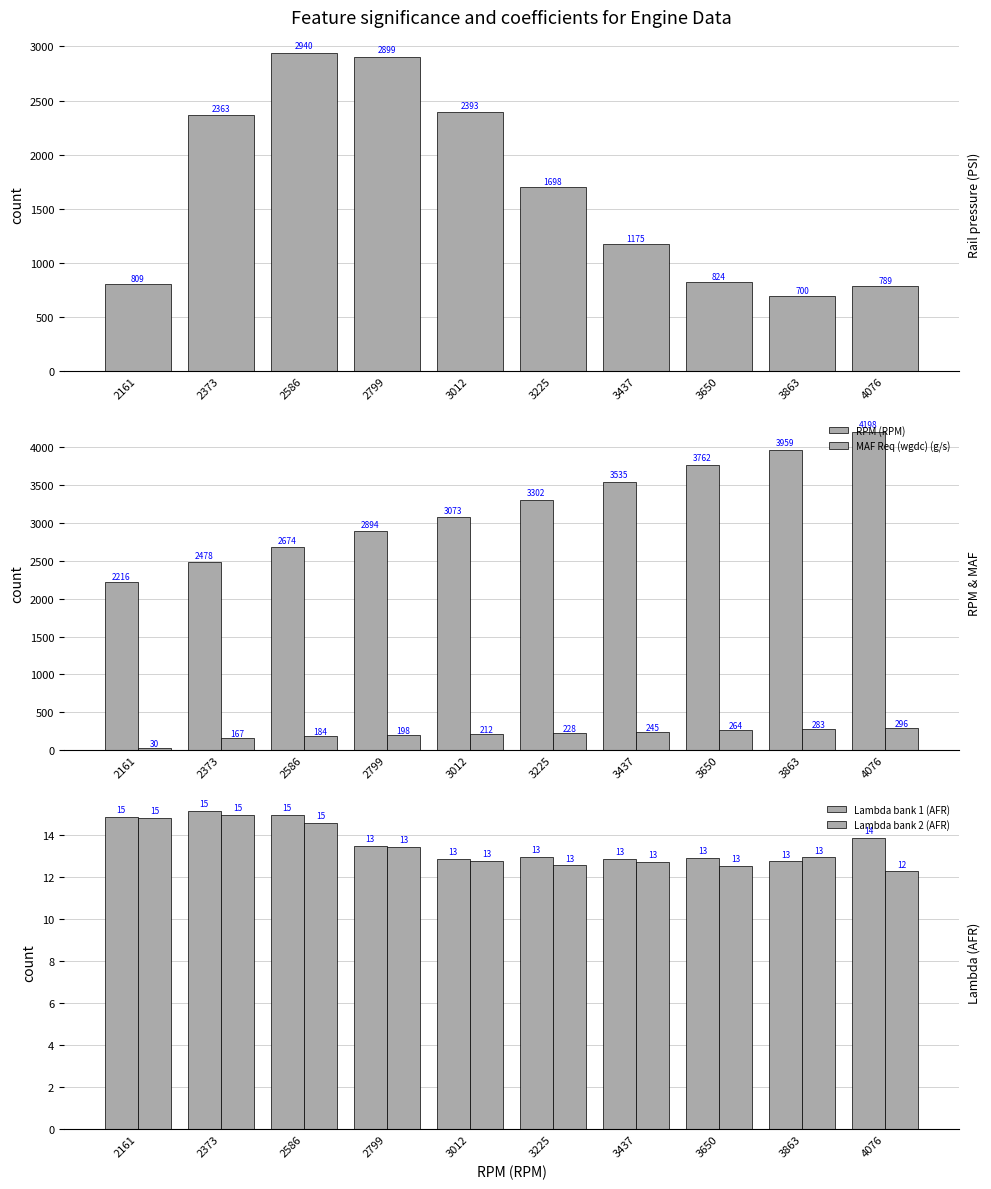

Rank the categories by Lambda bank 1 (AFR) value from highest to lowest.

2373, 2586, 2161, 4076, 2799, 3225, 3650, 3012, 3437, 3863